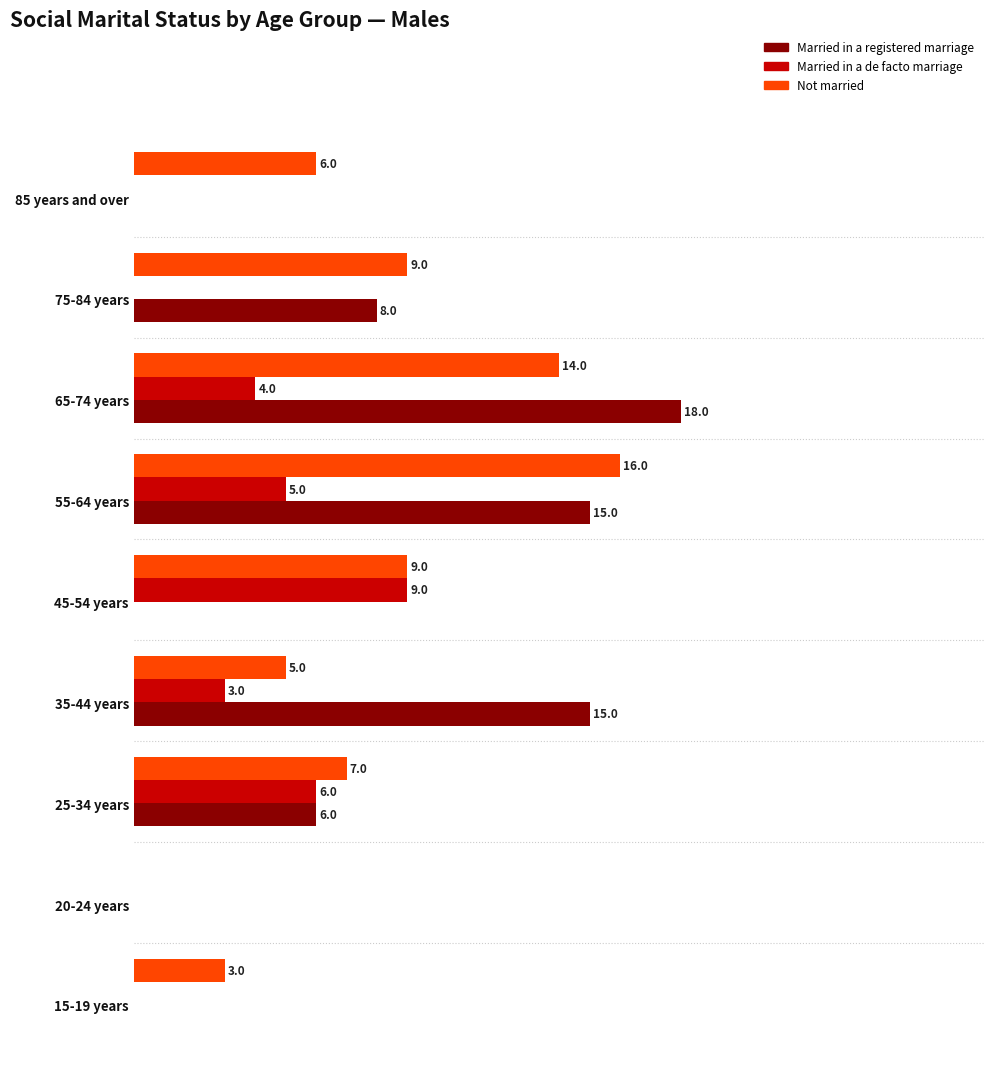

Which series has the largest total across all categories?

Not married